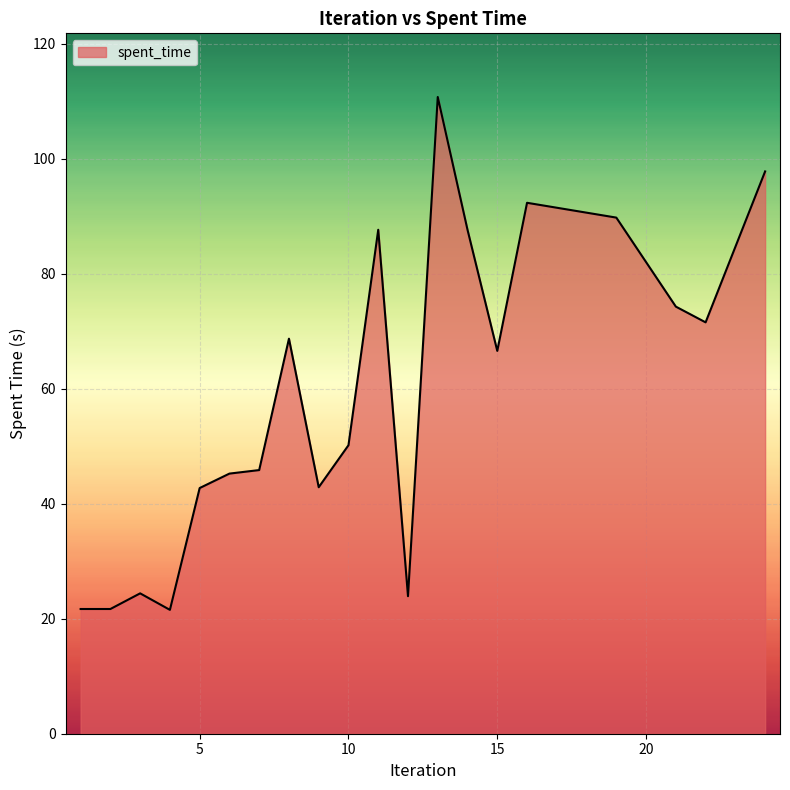

What is the smallest value displayed?

21.5